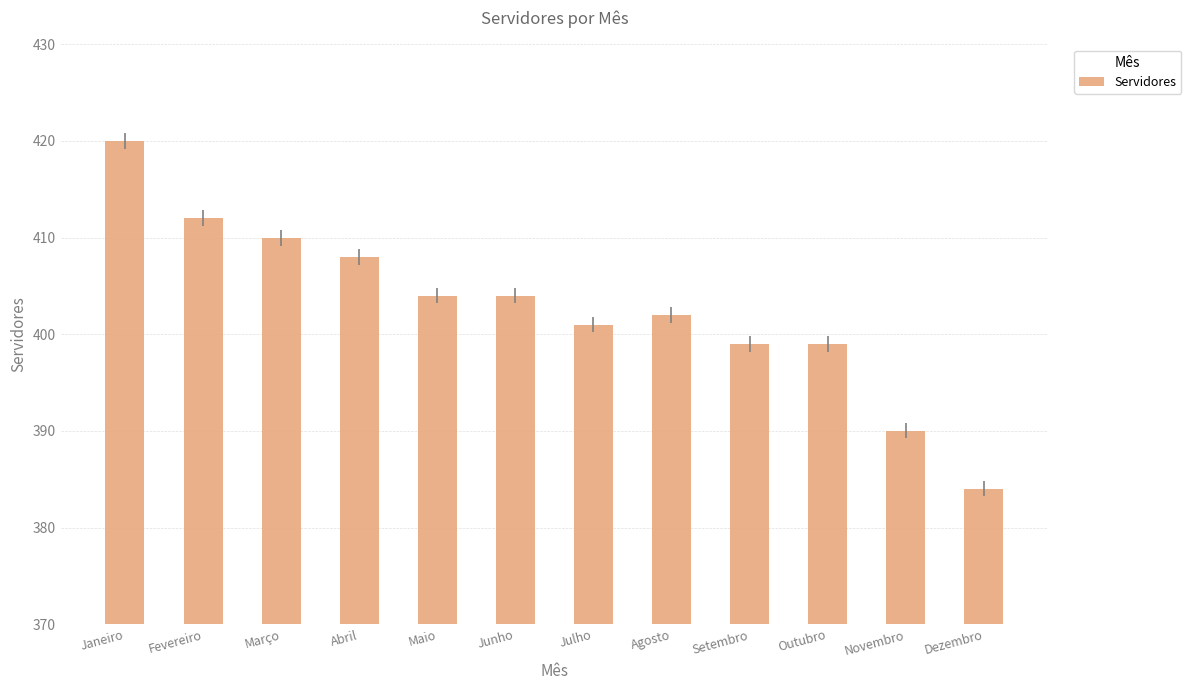

Which label corresponds to the smallest value in the chart?

Dezembro